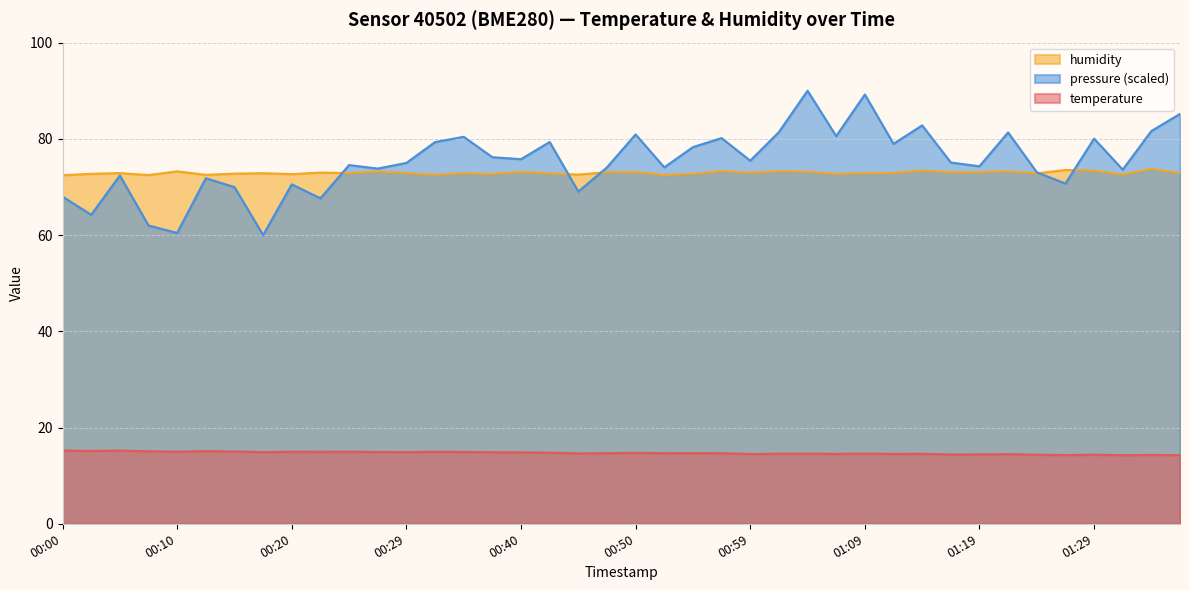

What is the label of the 10th point from the right?

01:14